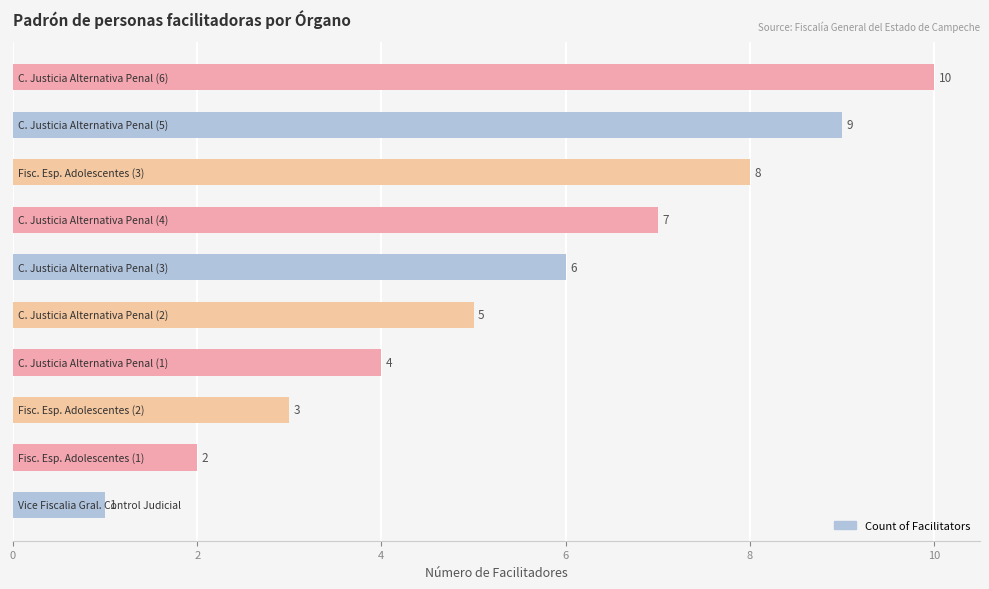

Are the bars grouped side by side (vs. stacked)?

No